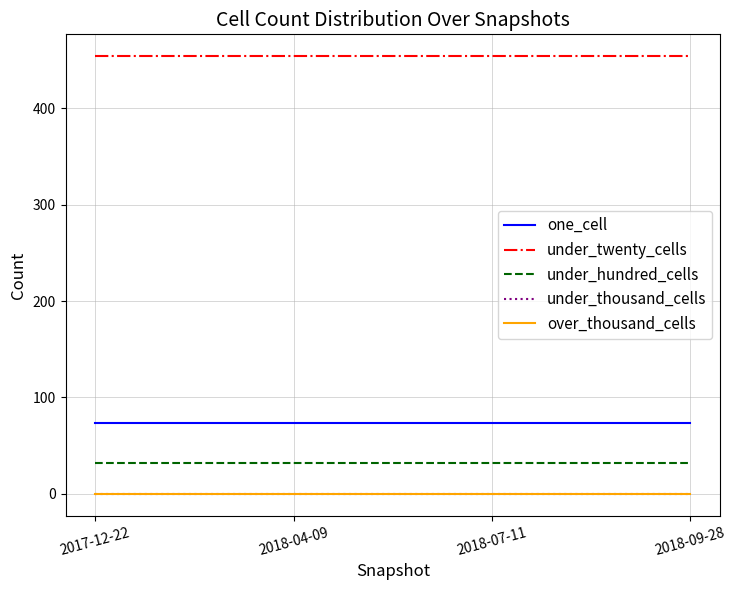

What position from the left is 2018-09-28?

4